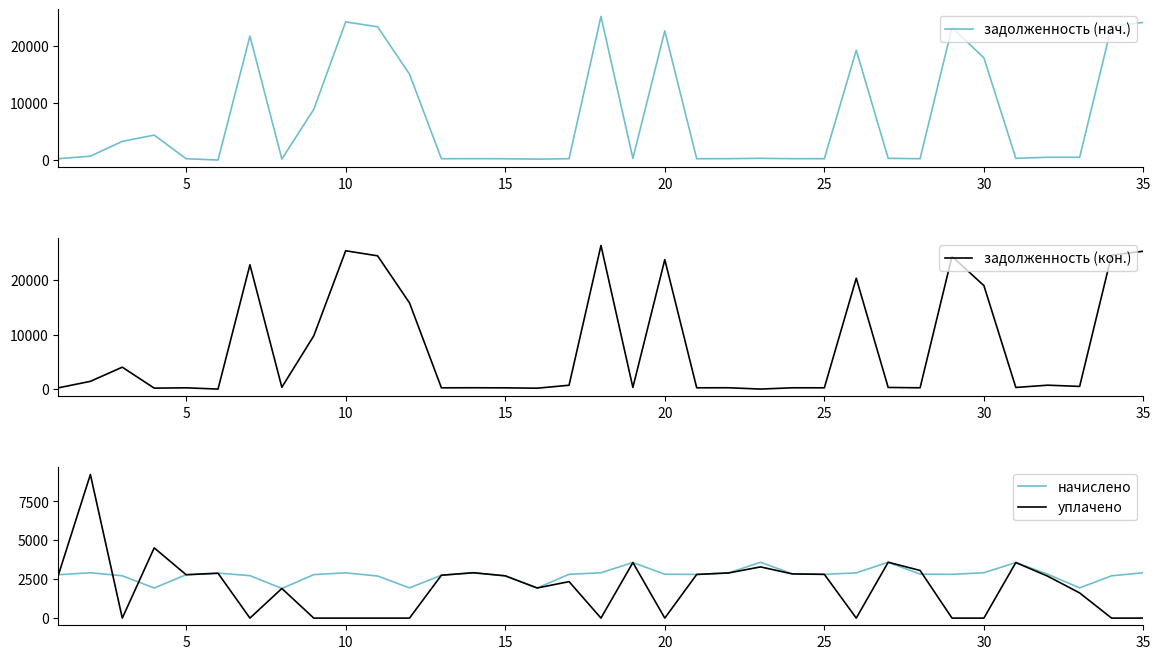

Count the number of categories in the chart.

35